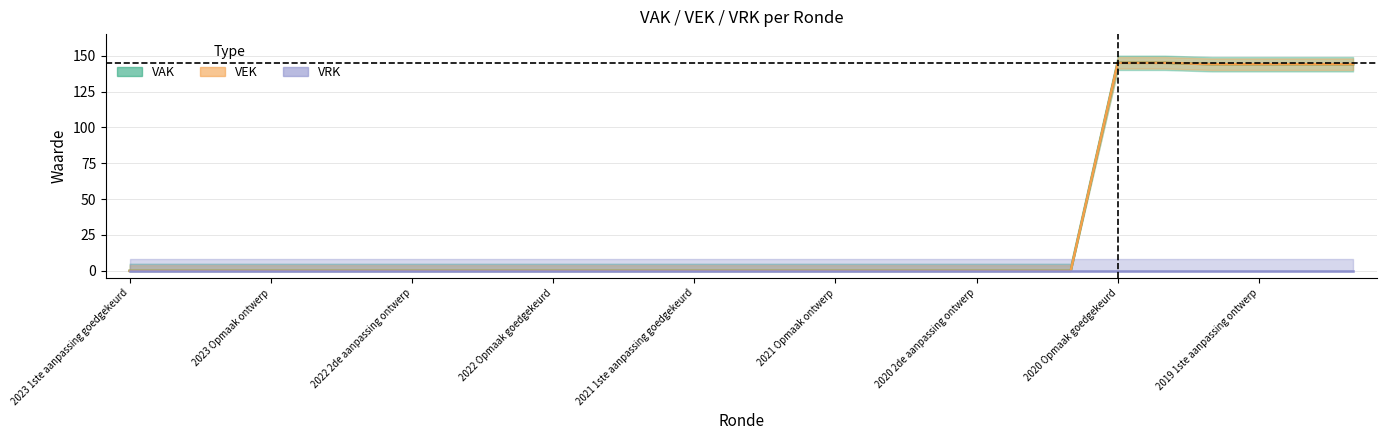

Which series has the largest range (max minus min)?

VAK